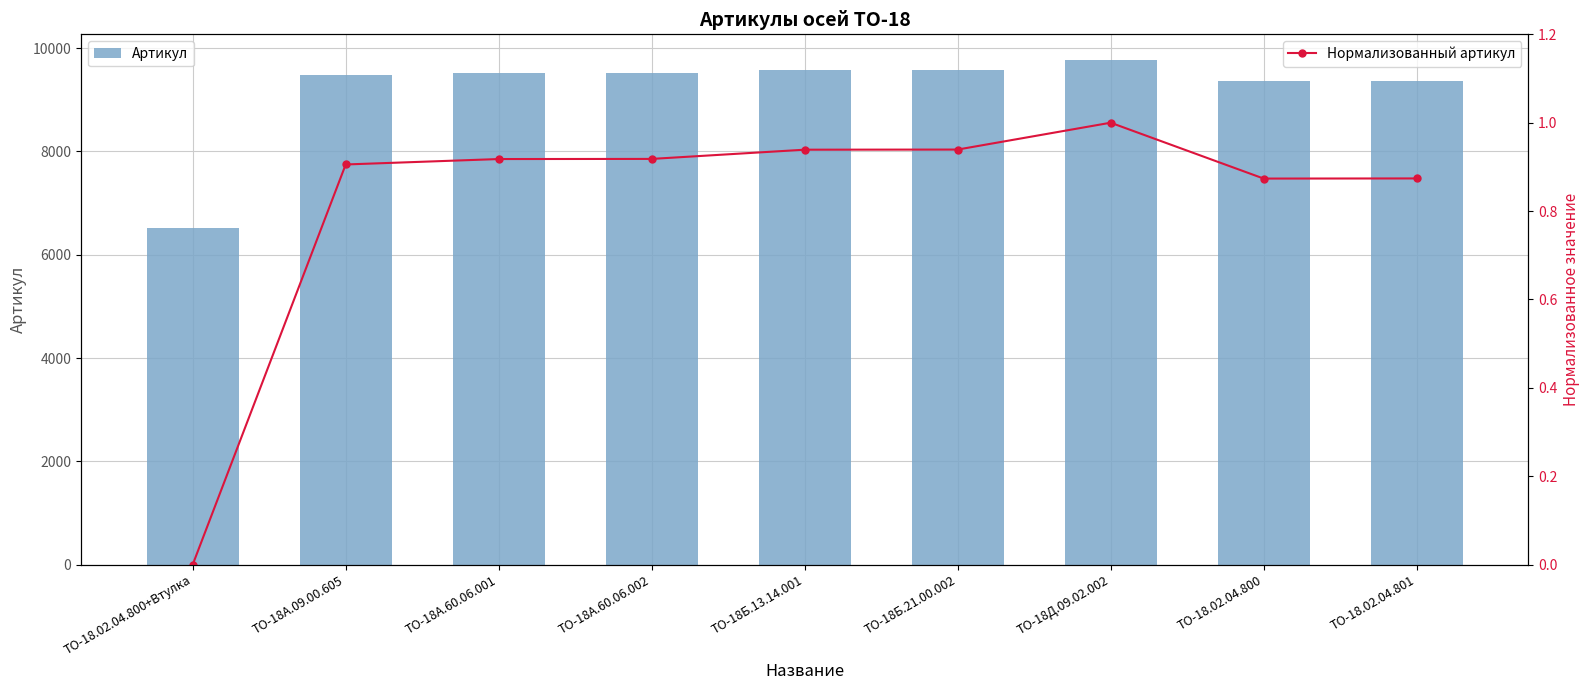

The value of Нормализованный артикул at ТО-18А.60.06.002 is 0.9. True or false?

True